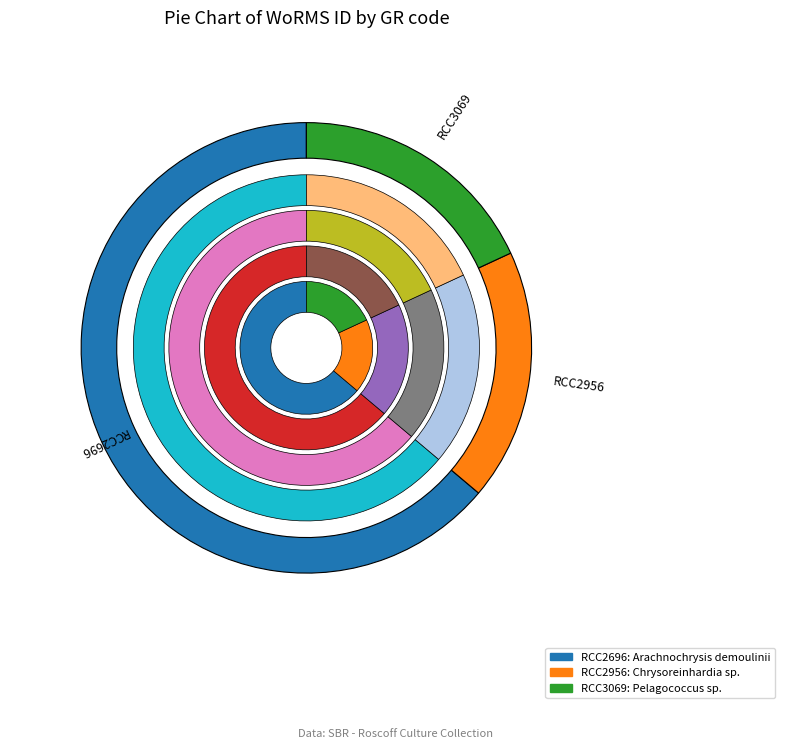

What percentage is the RCC2696 slice, to the nearest percent?

64%